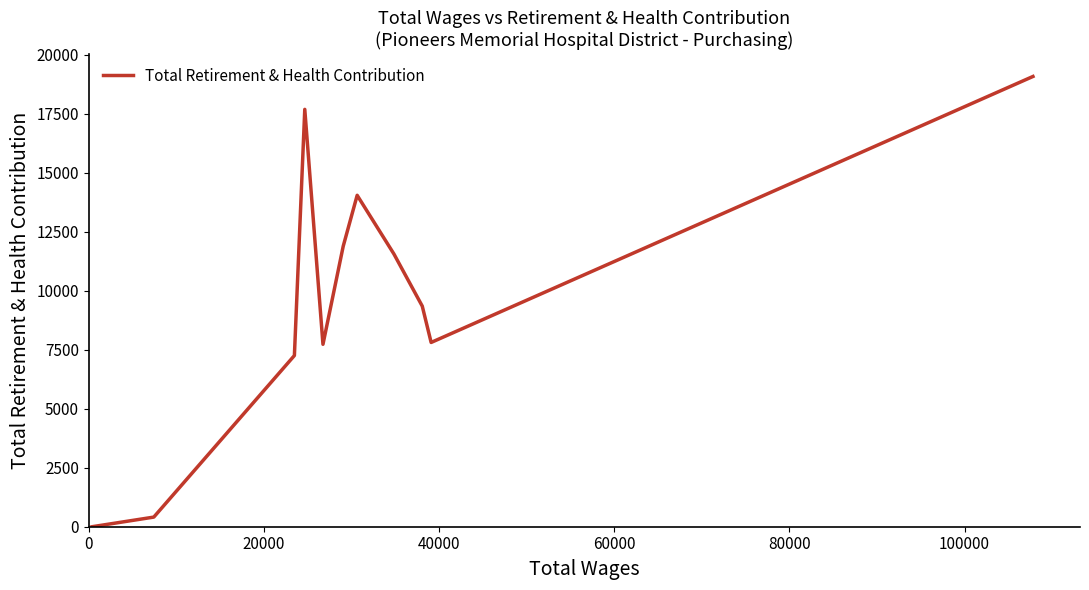

What is the difference between the maximum and minimum values?

19088